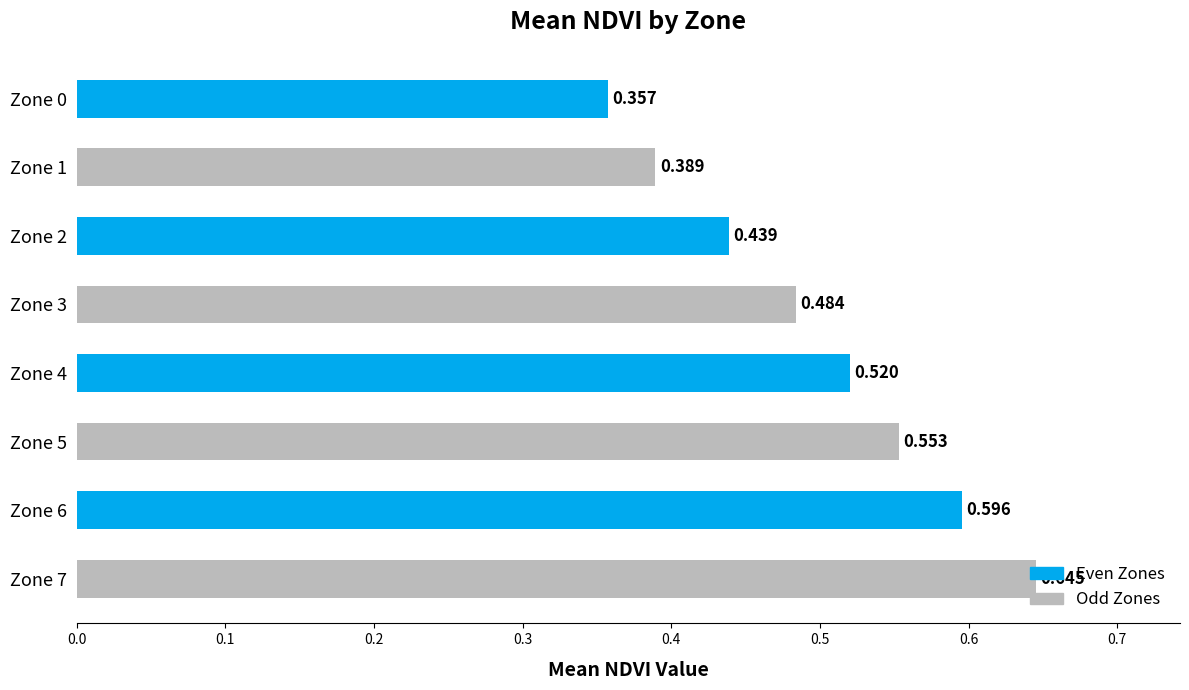

True or false: the data shows 0.2 at Zone 5.

False